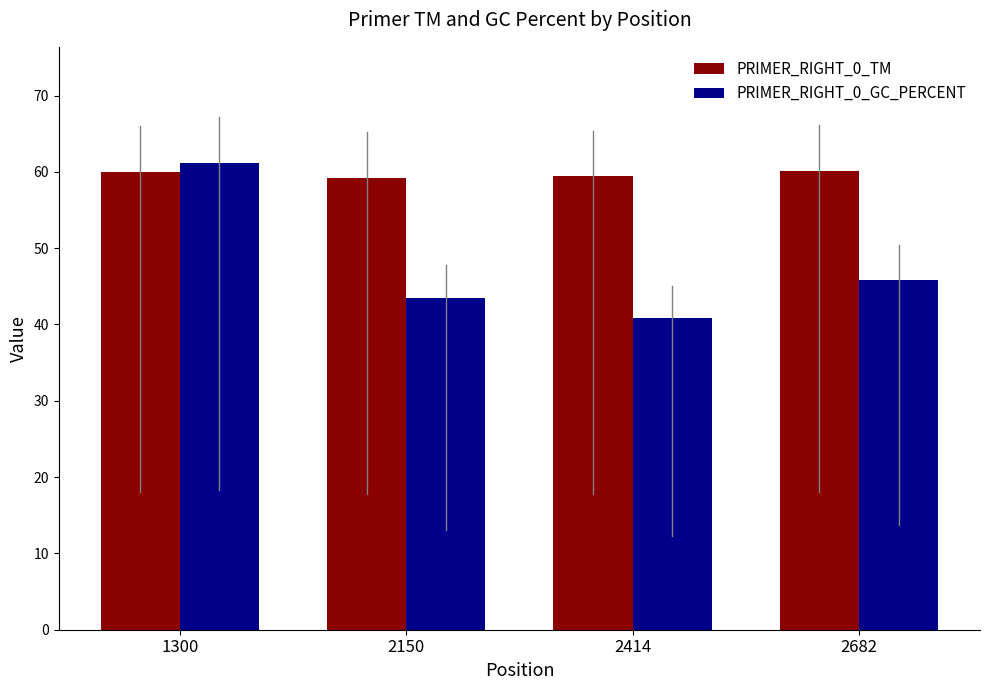

How many bars are there in each group?

2